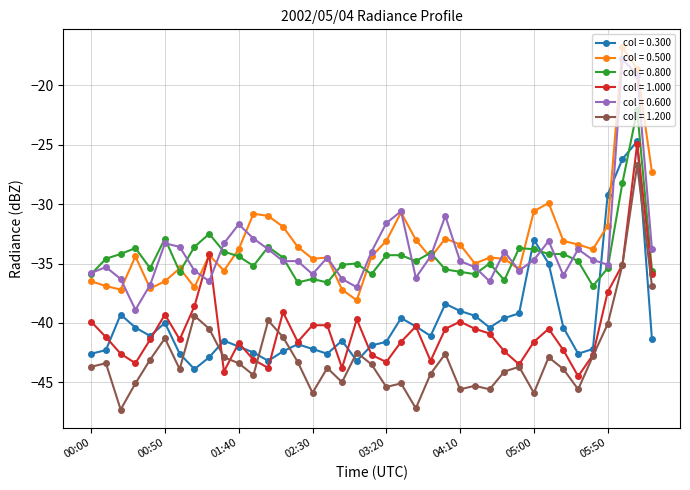

What is the value of the col = 1.200 point at the 39th from the left?

-36.9